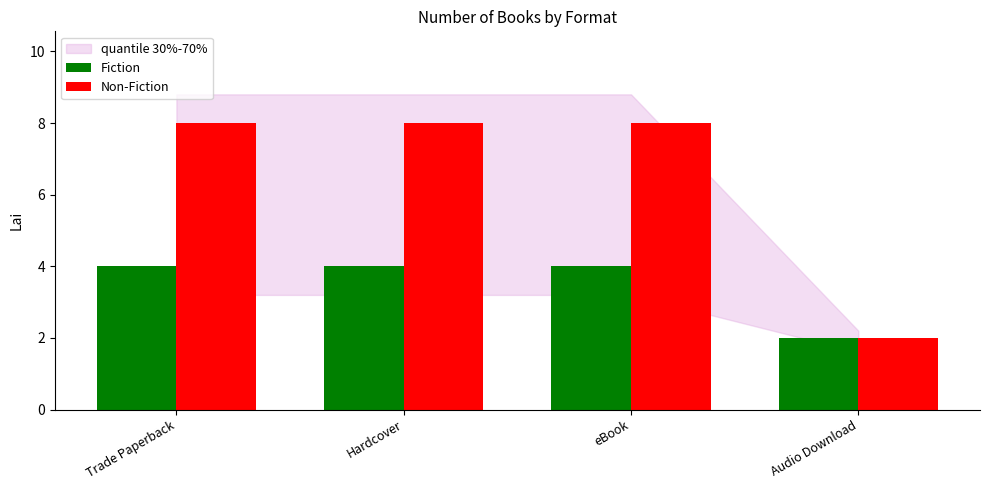

What is the minimum value shown in the chart?

2